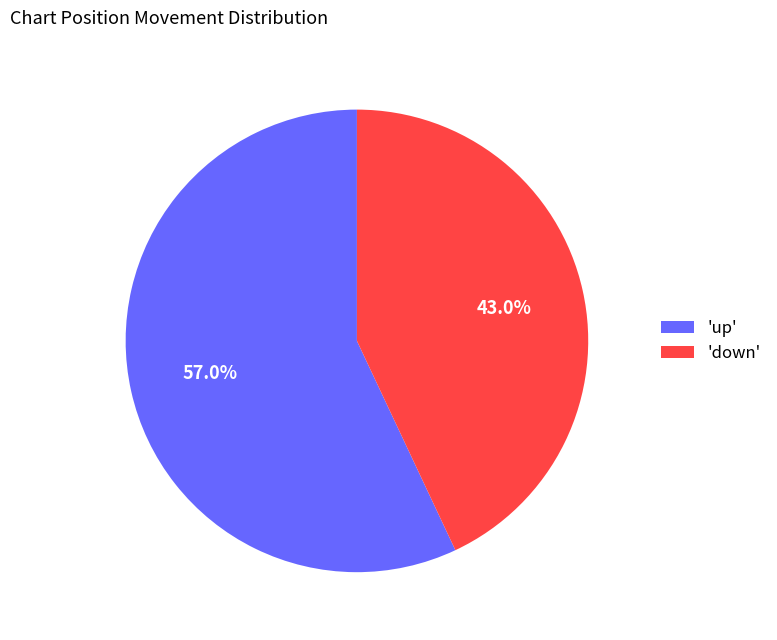

Combined, what portion of the pie is 'down' and 'up'?

100.0%